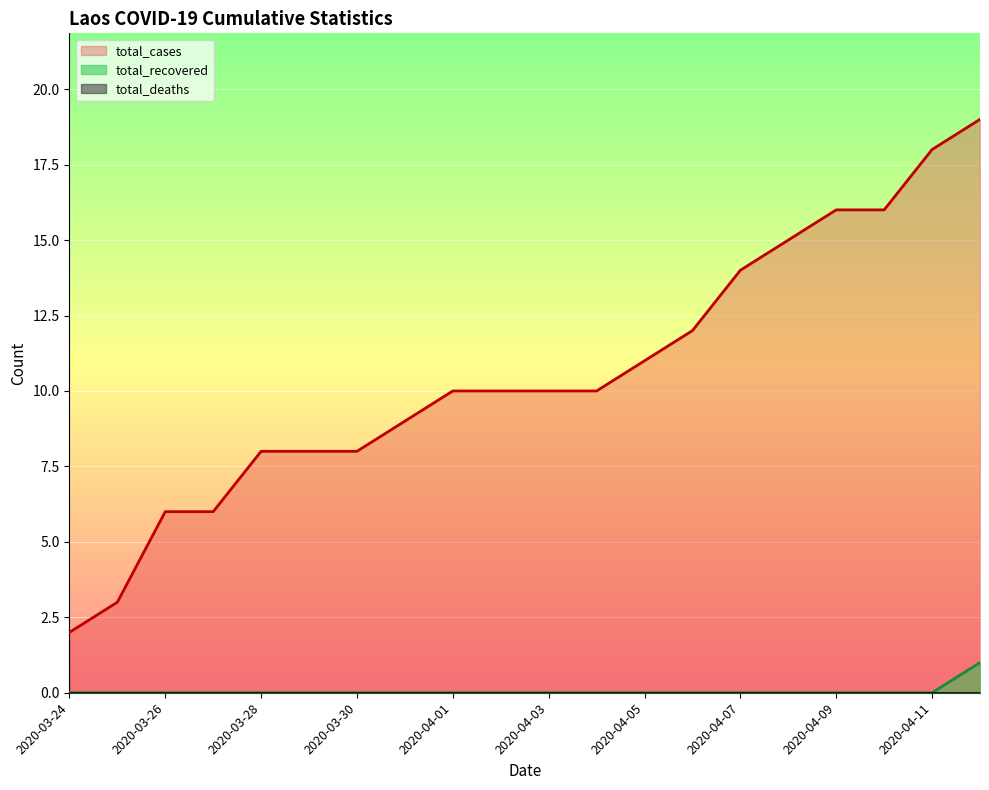

How many data points in total_cases are above 10?

8